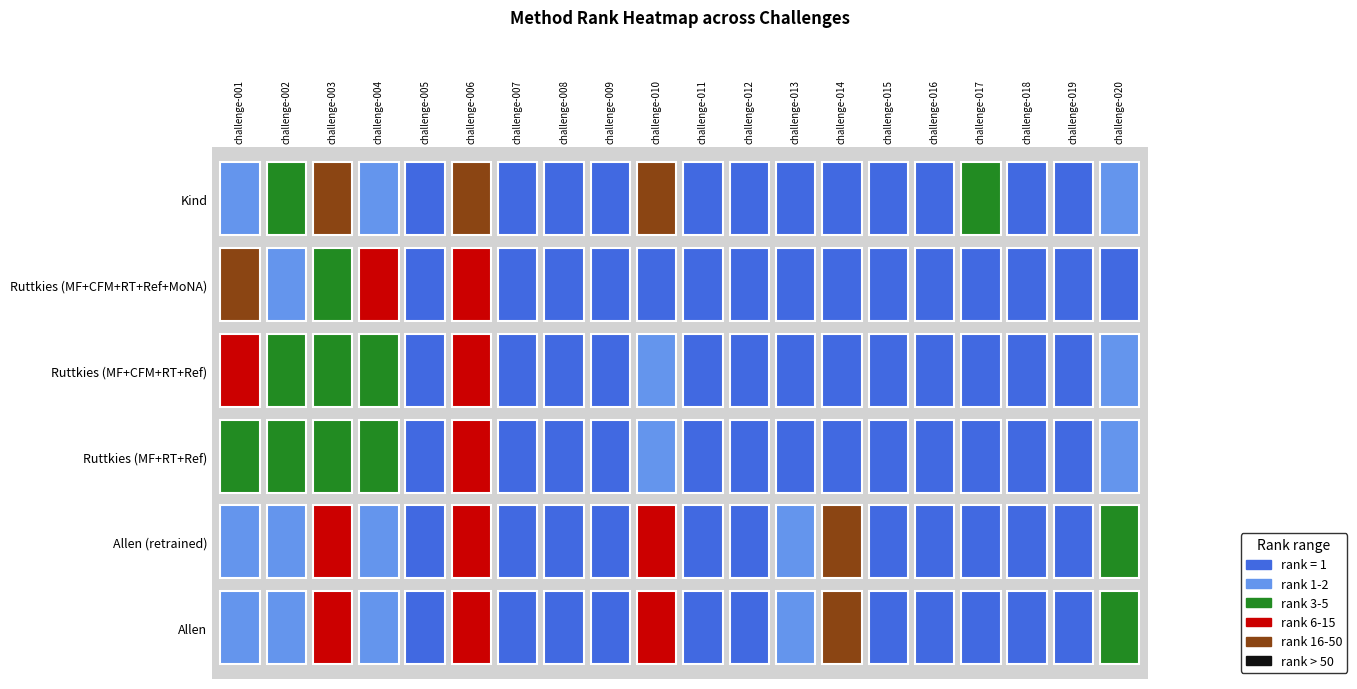

True or false: Allen has a value of 1.7 at 6.

False